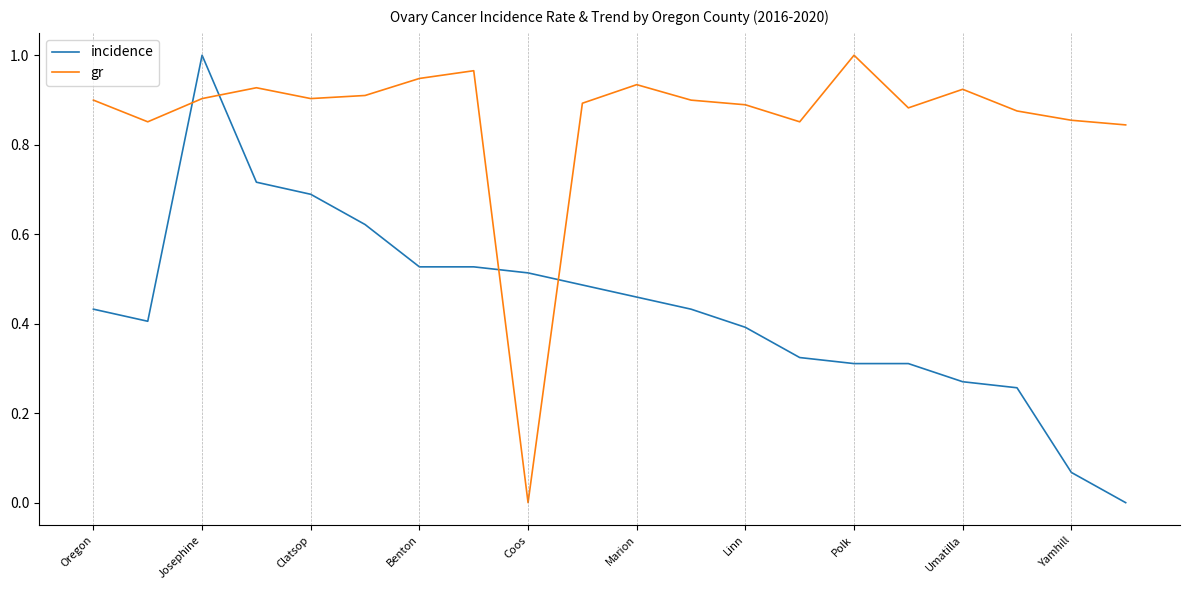

What are all the series names shown in the legend?

incidence, gr